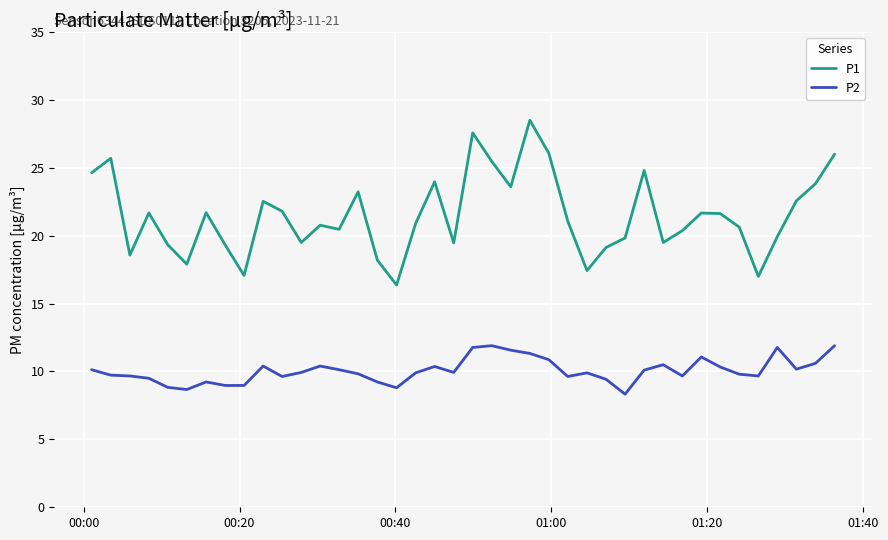

Rank the series by their average value, from lowest to highest.

P2, P1